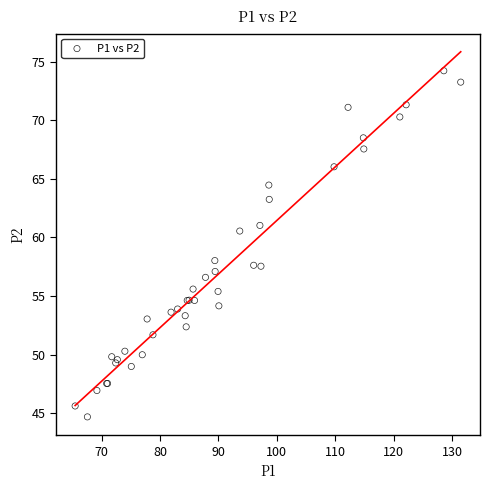

What Y value in the scatter plot is closest to 59?

58.0